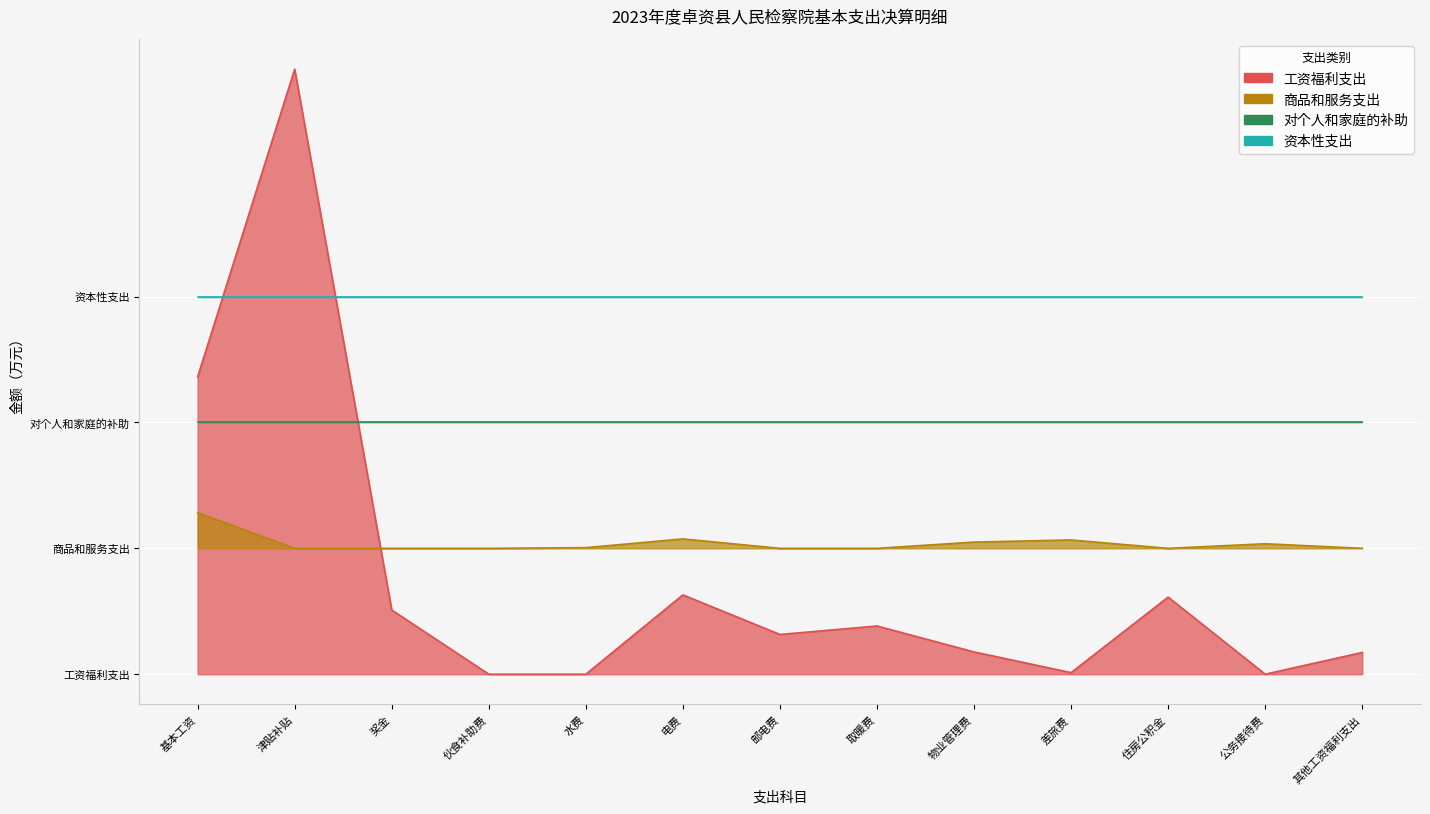

What is the sum of the 工资福利支出 values at 公务接待费 and 物业管理费?

5.3